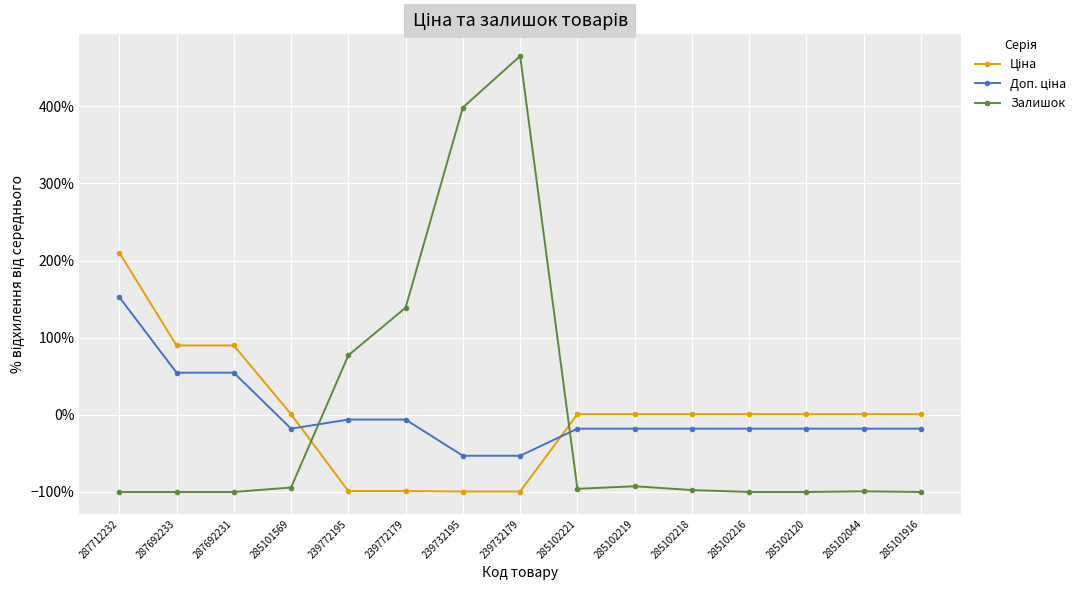

List the series in order of their overall mean, highest first.

Доп. ціна, Залишок, Ціна